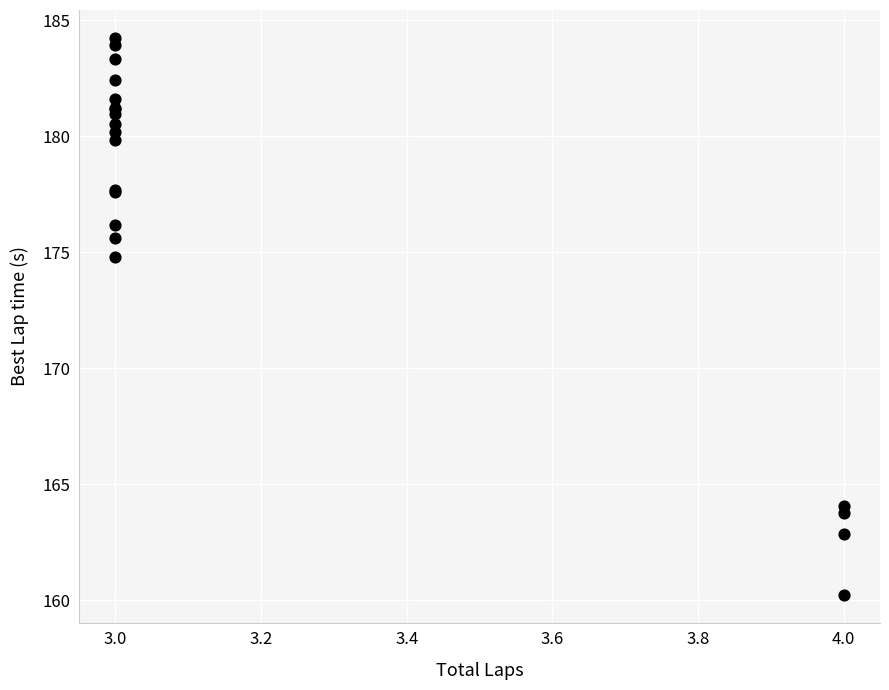

What Y value in the scatter plot is closest to 172?

174.8